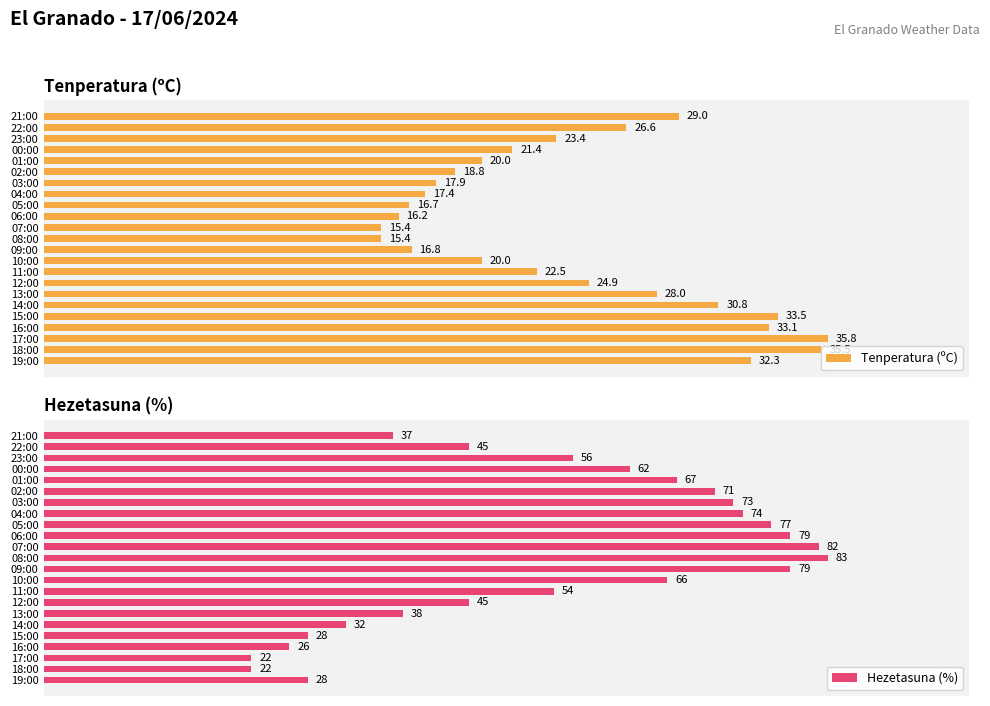

How many data points in Hezetasuna (%) are less than 56?

11